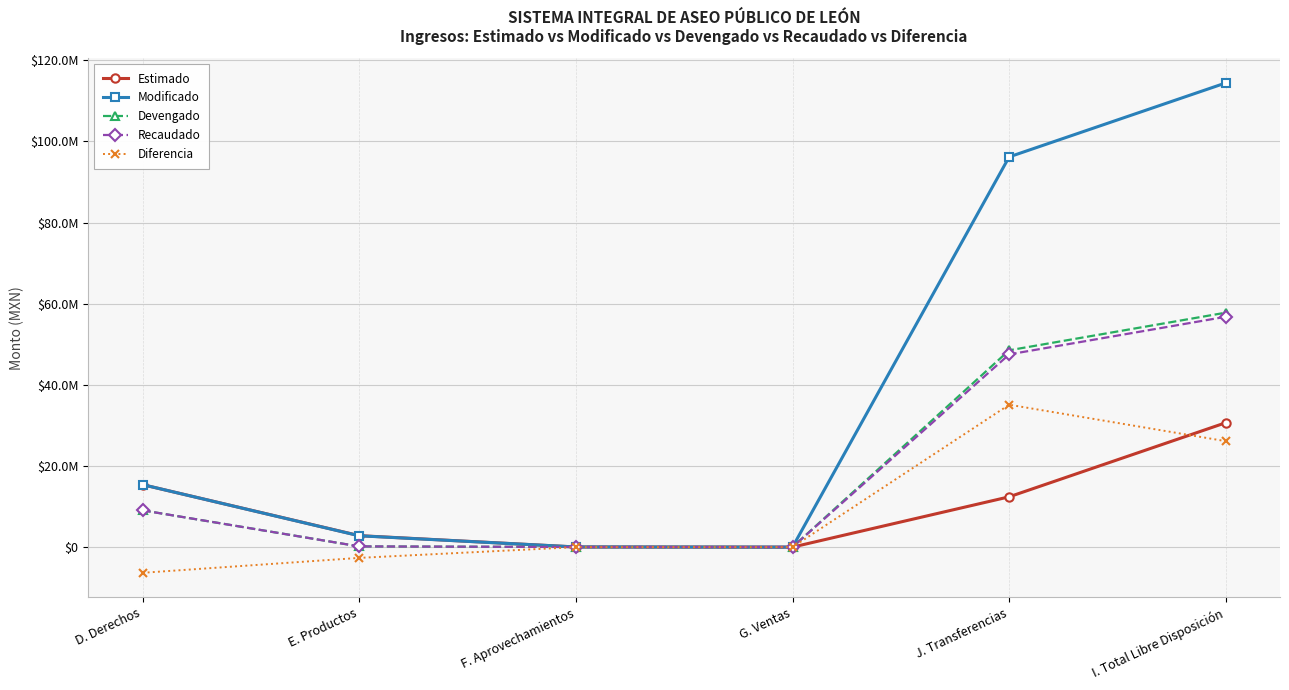

Does the chart have visible grid lines?

Yes